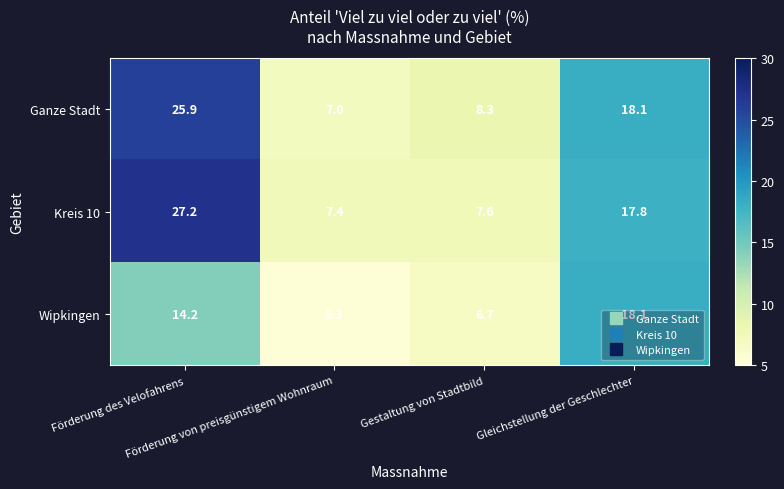

Which series has the largest range (max minus min)?

Kreis 10